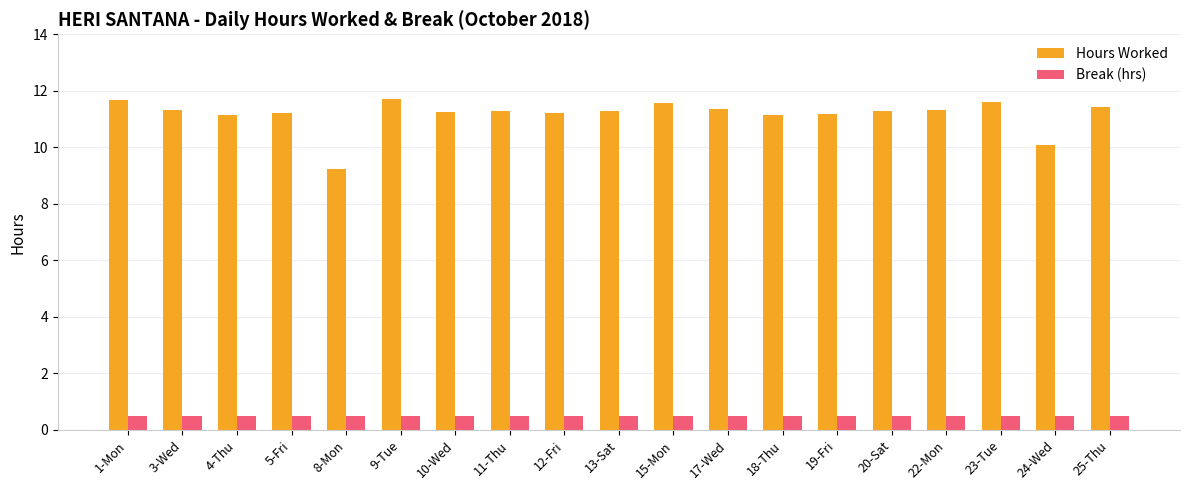

Which category has the lowest value in the Hours Worked series?

8-Mon